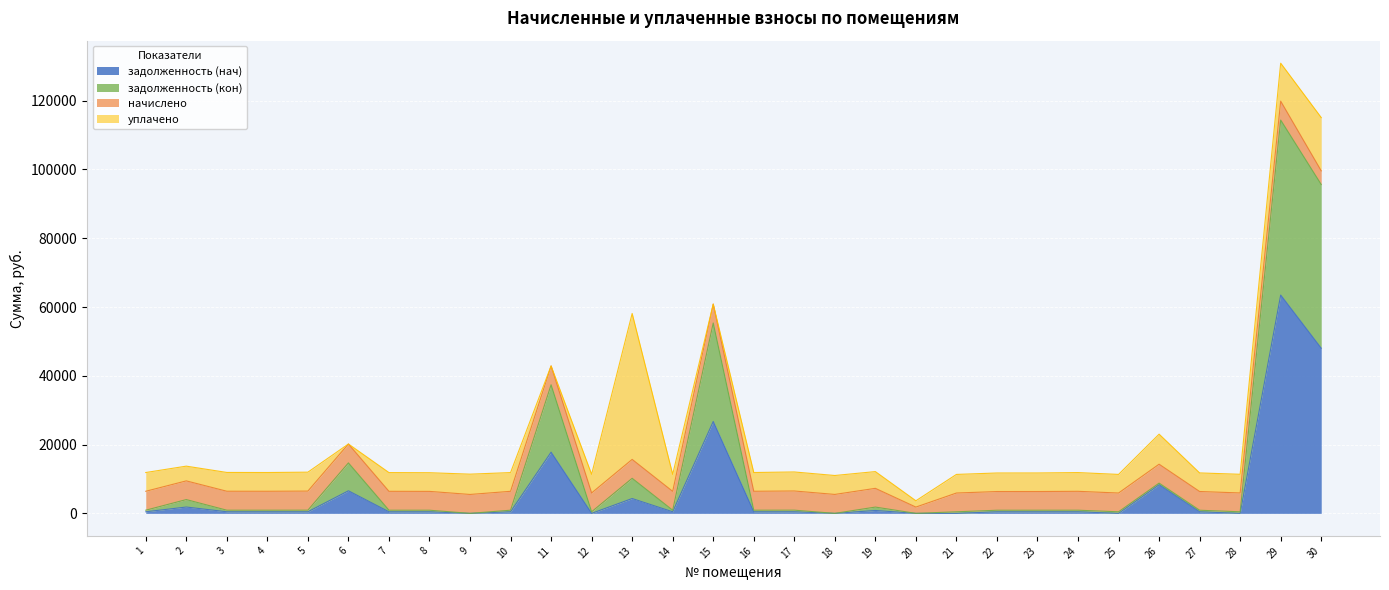

Which has a higher value, 9 or 2?

2